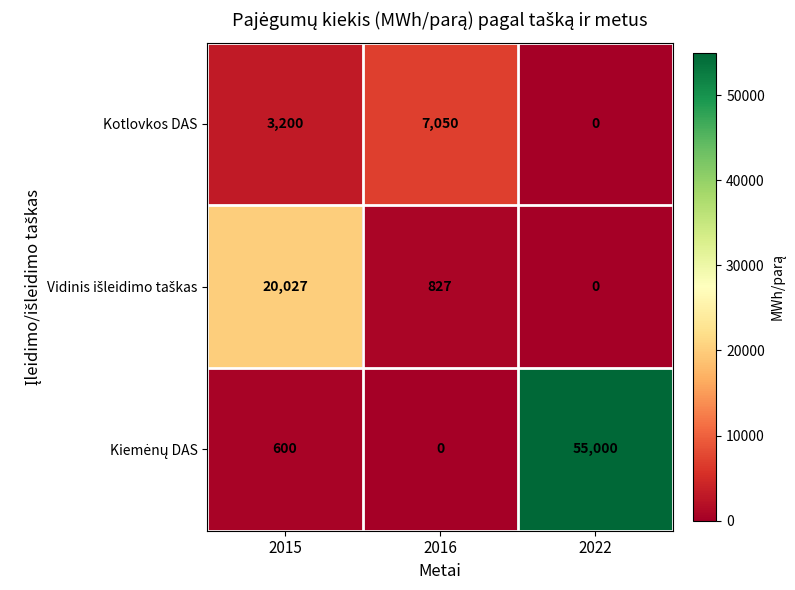

What is the total value across all series at 2016?

7877